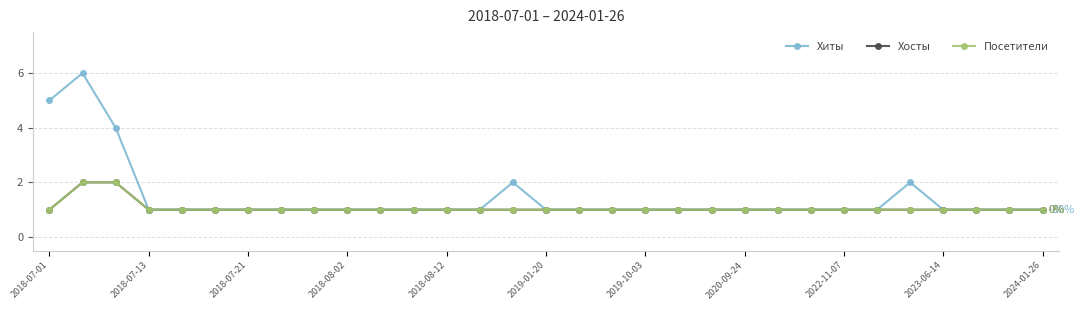

True or false: Посетители and Хосты cross at least once.

False